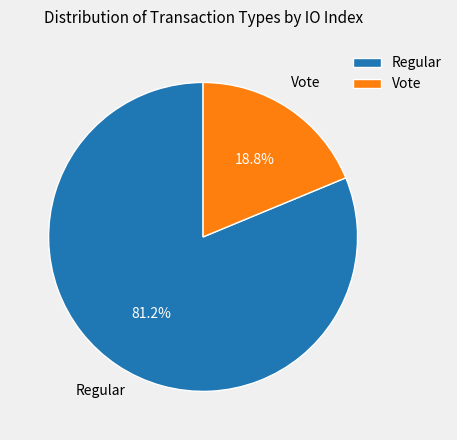

To the nearest percent, what is the difference between the largest and smallest slice percentages?

62%